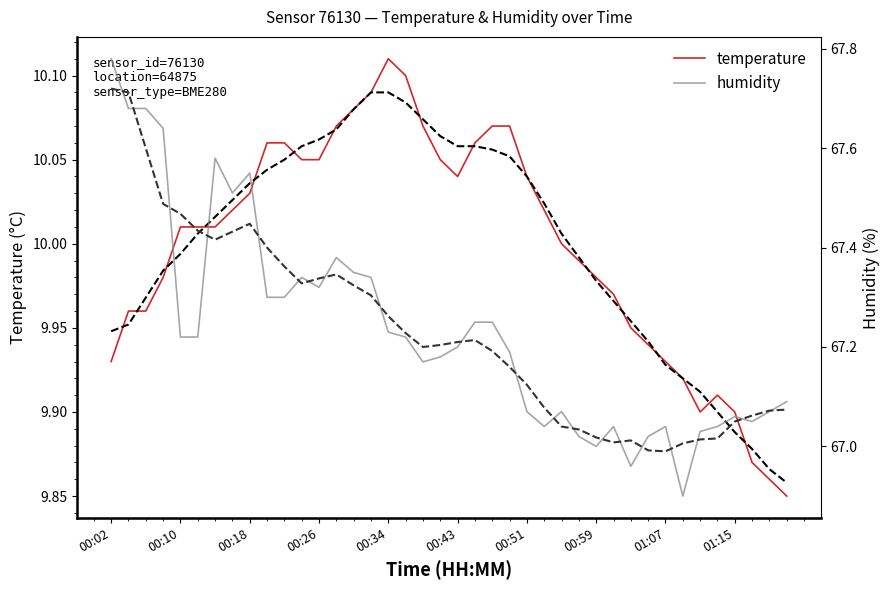

Rank the series by their average value, from highest to lowest.

humidity, temperature